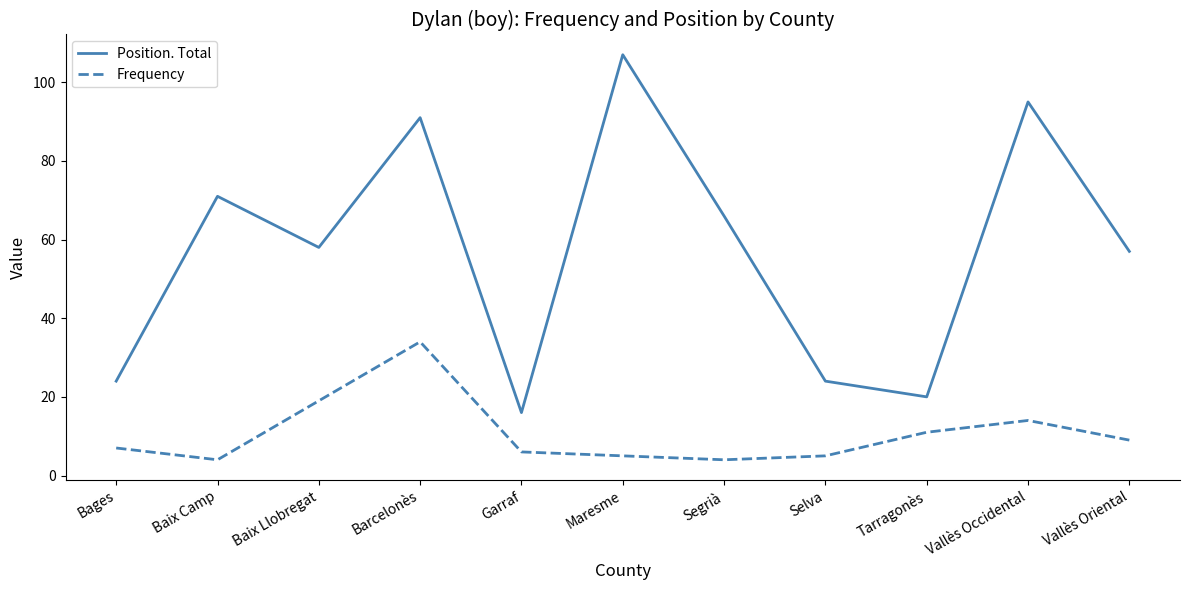

List the series in order of their overall mean, lowest first.

Frequency, Position. Total